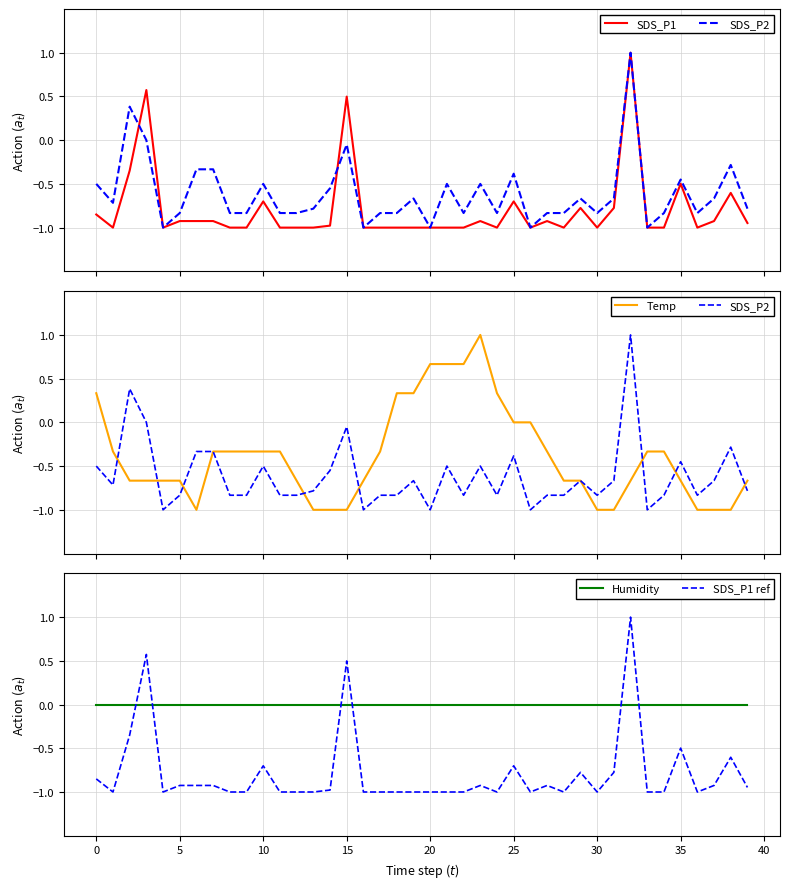

How many positive values does the SDS_P2 series have?

2